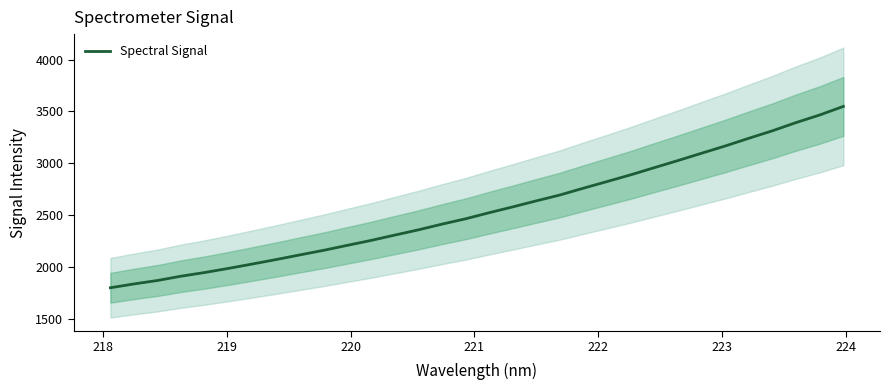

Does the chart display data point markers on the line(s)?

No